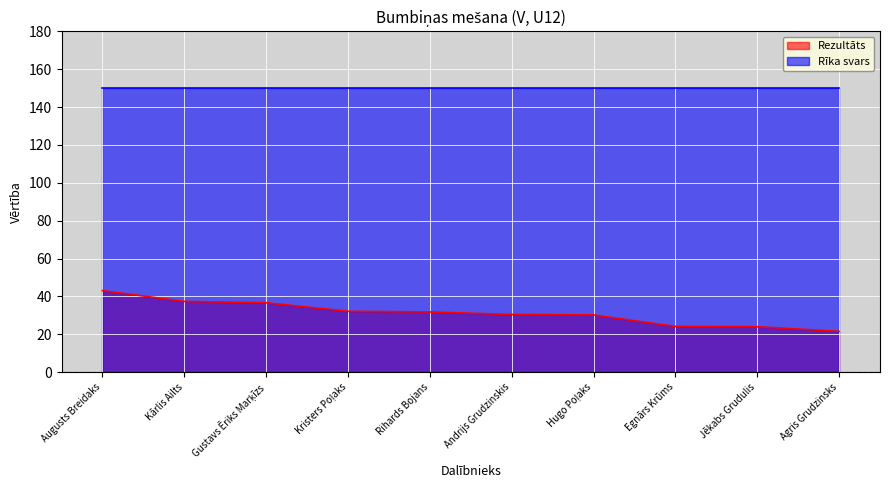

Reading left to right, what are all the values shown in this chart?

43.1	37.4	36.7	32.2	31.8	30.5	30.3	24.2	24.0	21.6